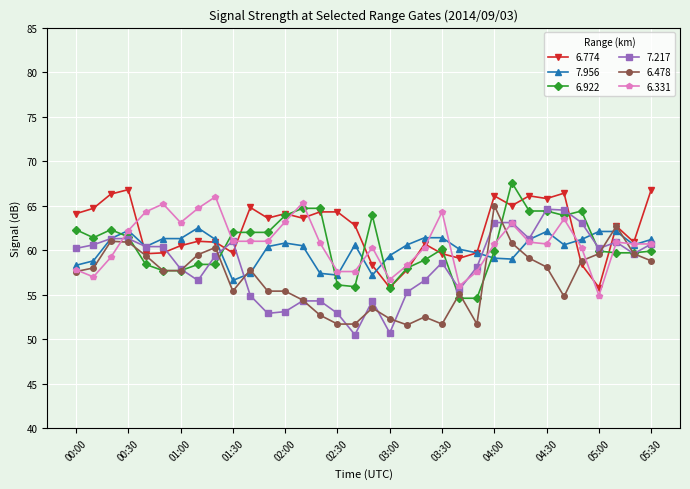

Does the chart have visible grid lines?

Yes